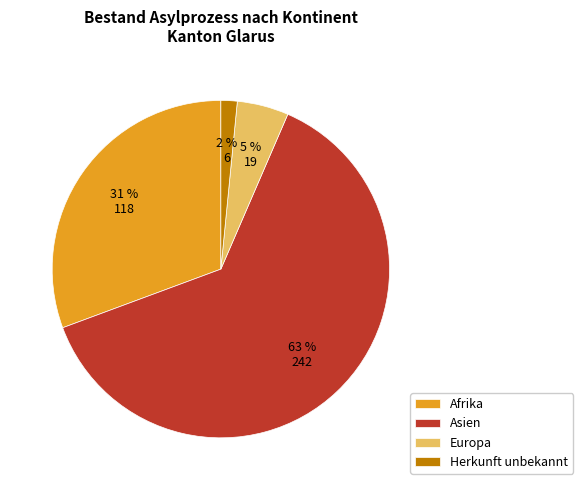

Which has a higher value, Asien or Herkunft unbekannt?

Asien